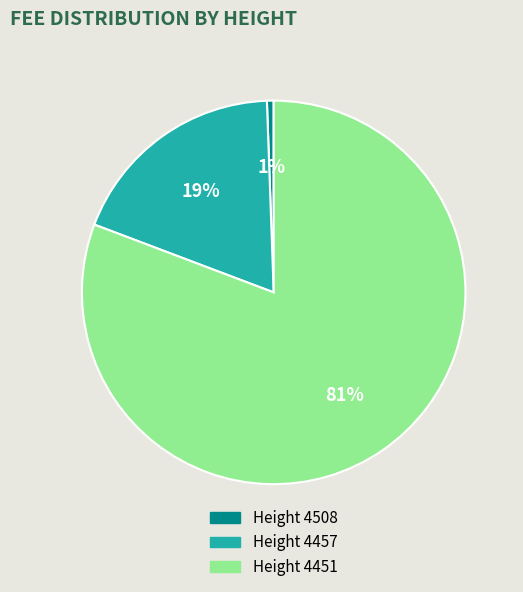

Is there any slice that represents more than half of the pie?

Yes